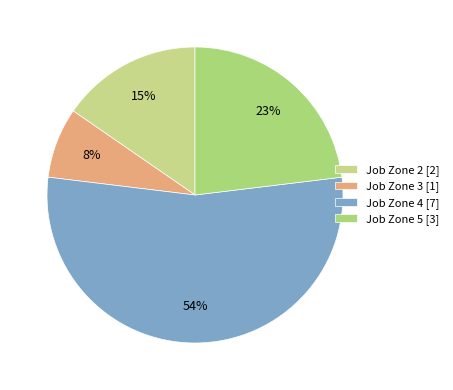

What percentage is the Job Zone 3 slice, to the nearest percent?

8%